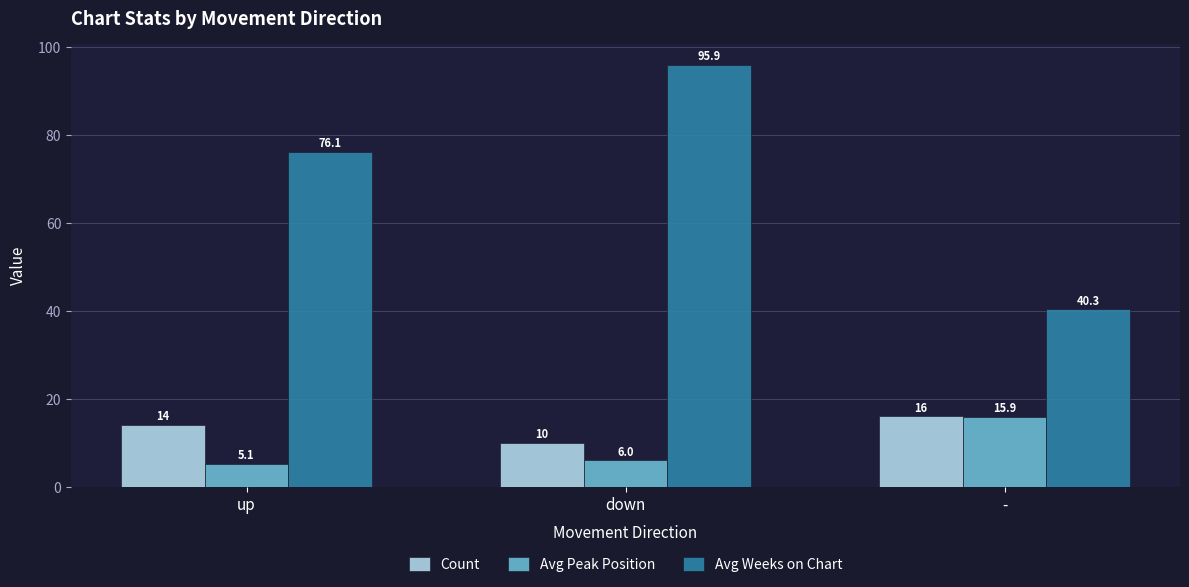

Which category has the highest value across all series?

down